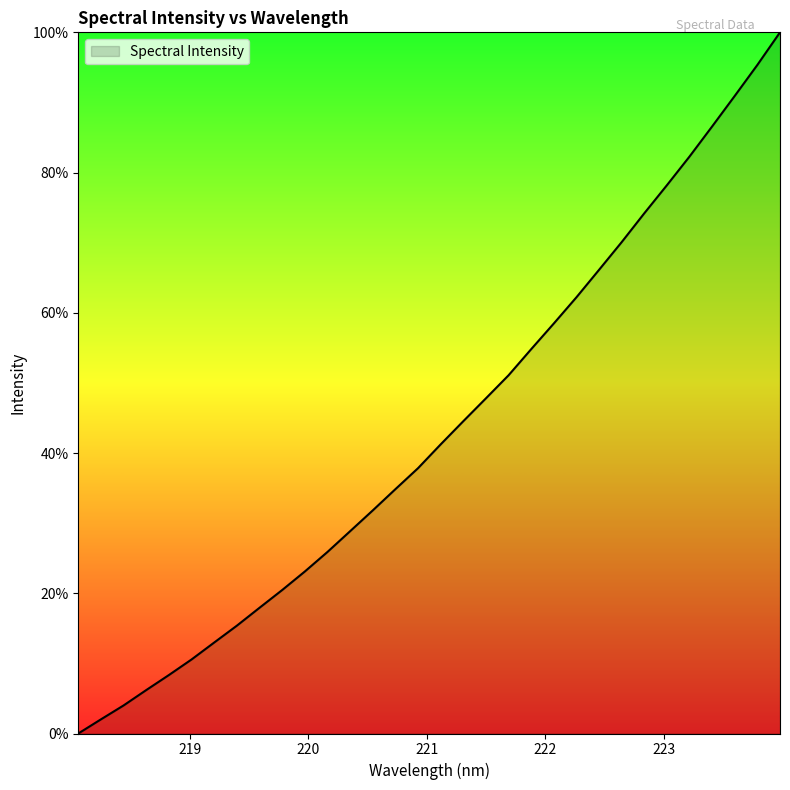

What is the difference between the maximum and minimum values?

100.0